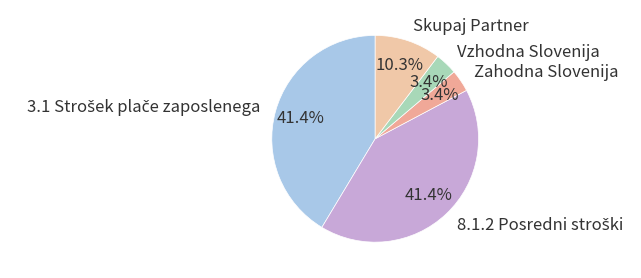

True or false: Skupaj Partner accounts for 10% of the total.

True